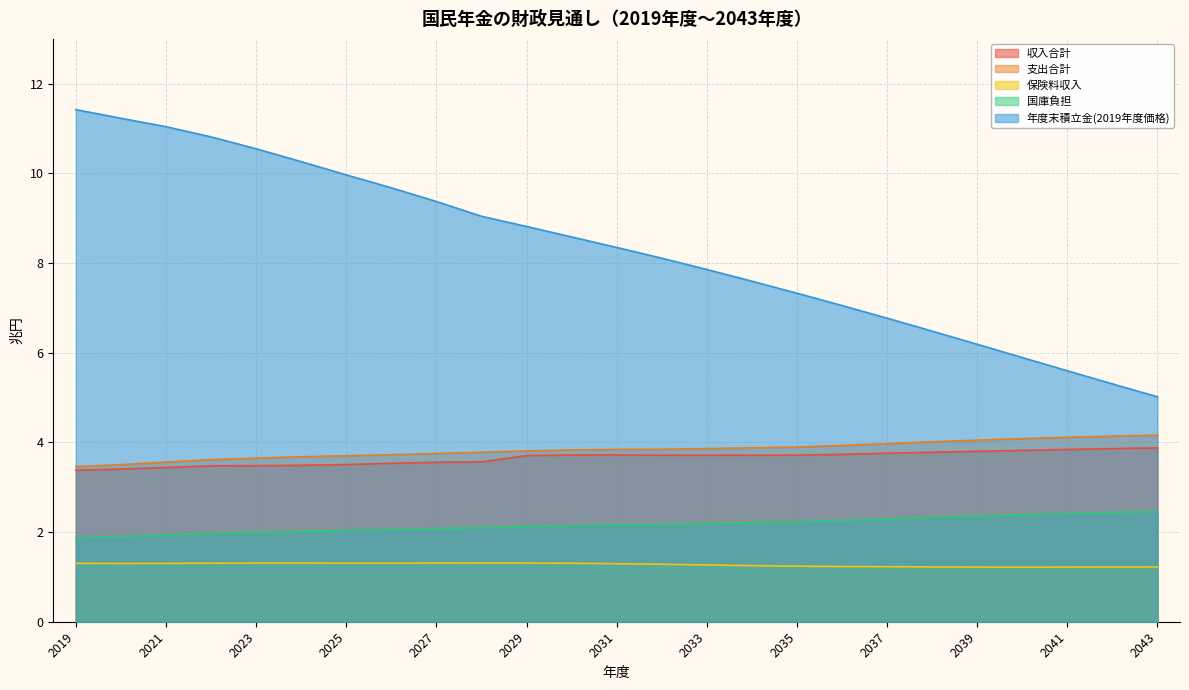

True or false: 国庫負担 has more than 2 points higher than both neighbors.

False